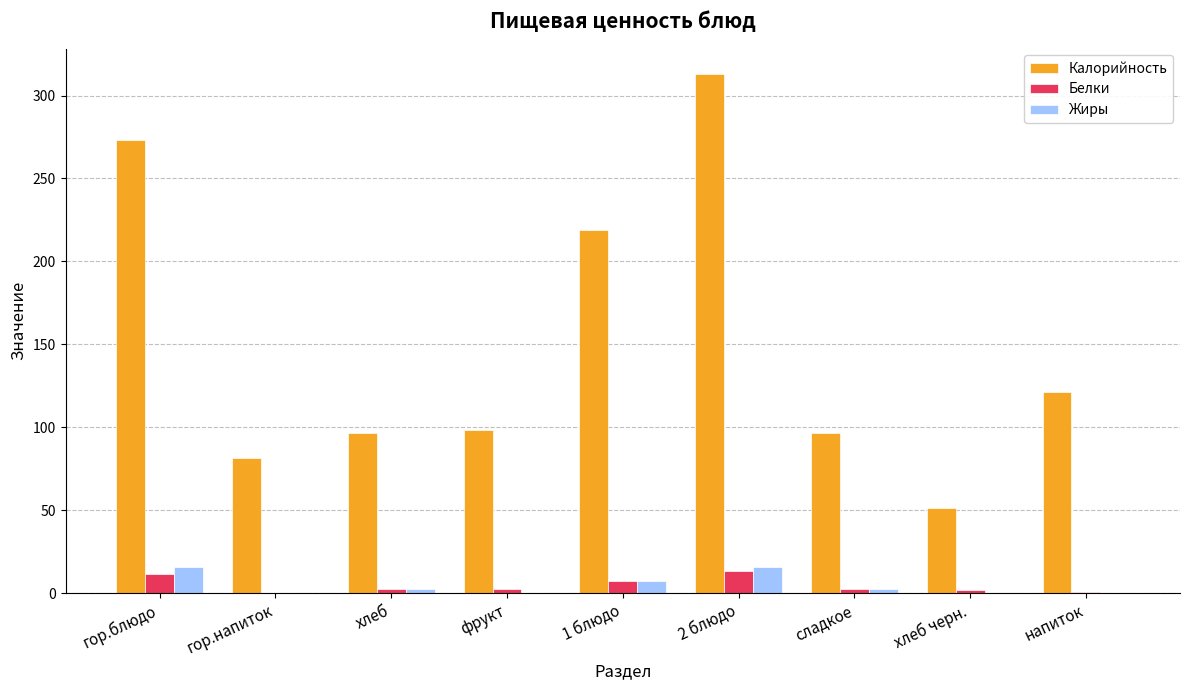

Which category has the highest value in the Калорийность series?

2 блюдо